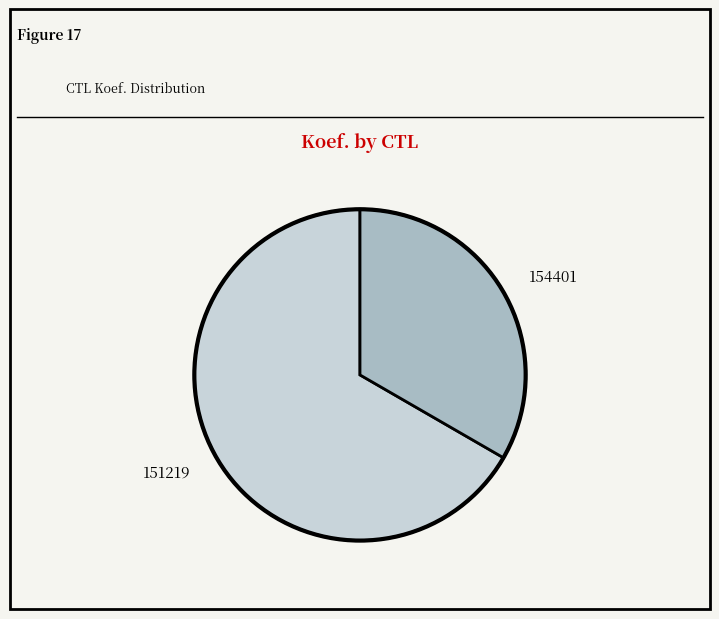

Combined, do 151219 and 154401 account for over 50%?

Yes